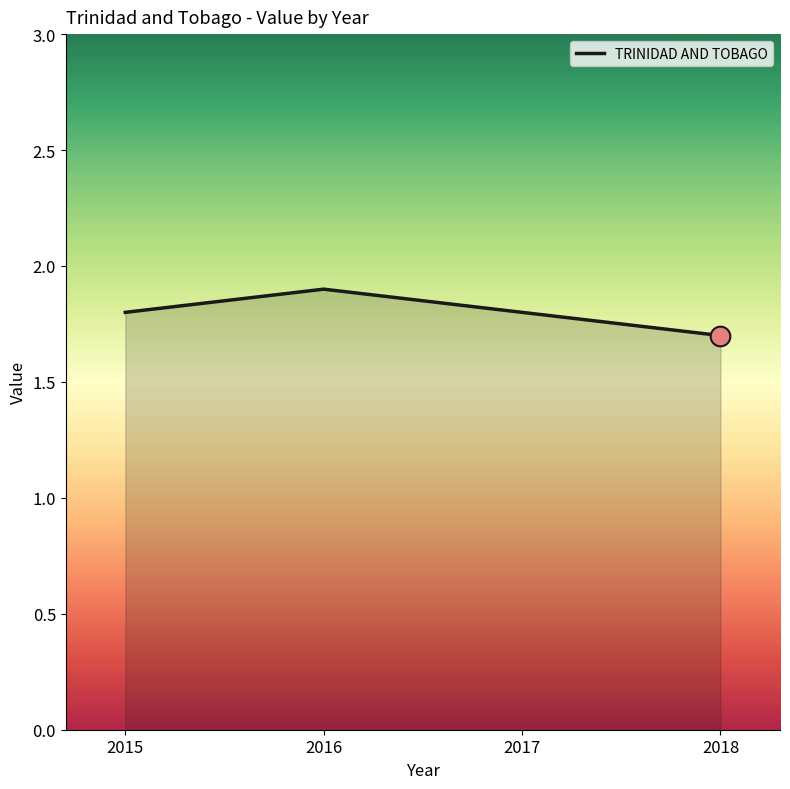

Approximately how many times larger is the value at 2016 compared to 2018?

1.1